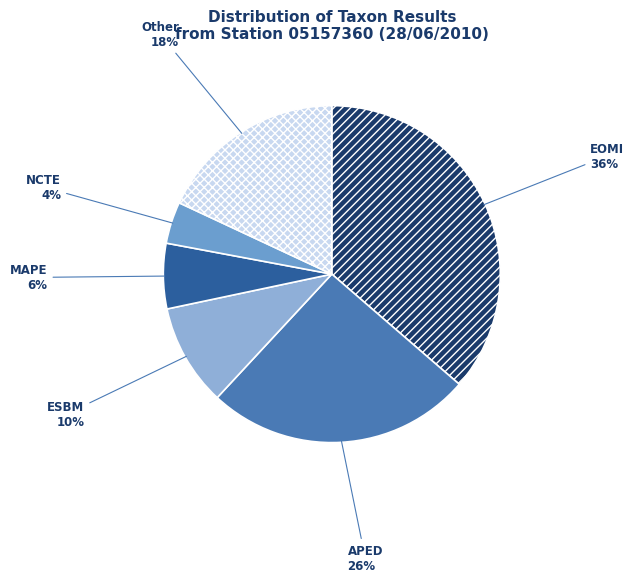

Does APED represent more than half of the total?

No